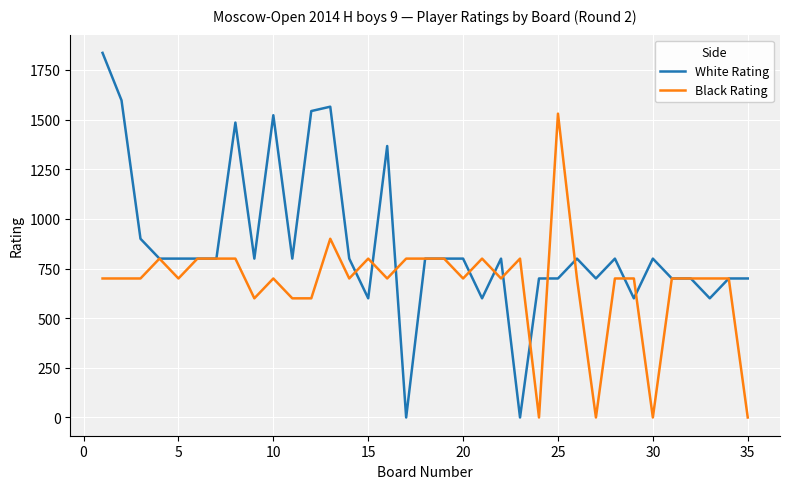

What is the maximum value for Black Rating?

1530